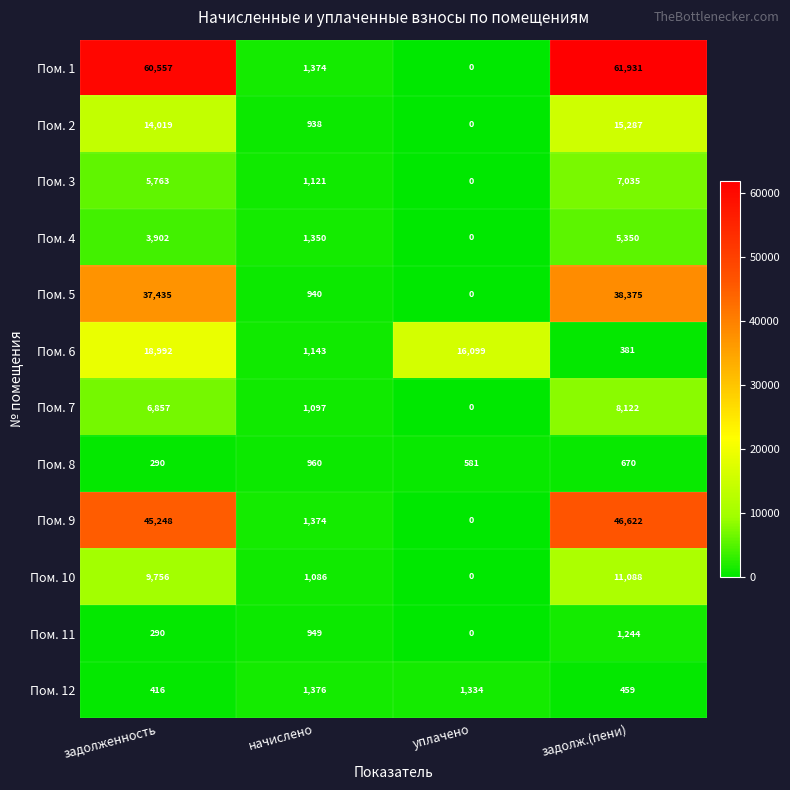

What is the total value across all series at уплачено?

18014